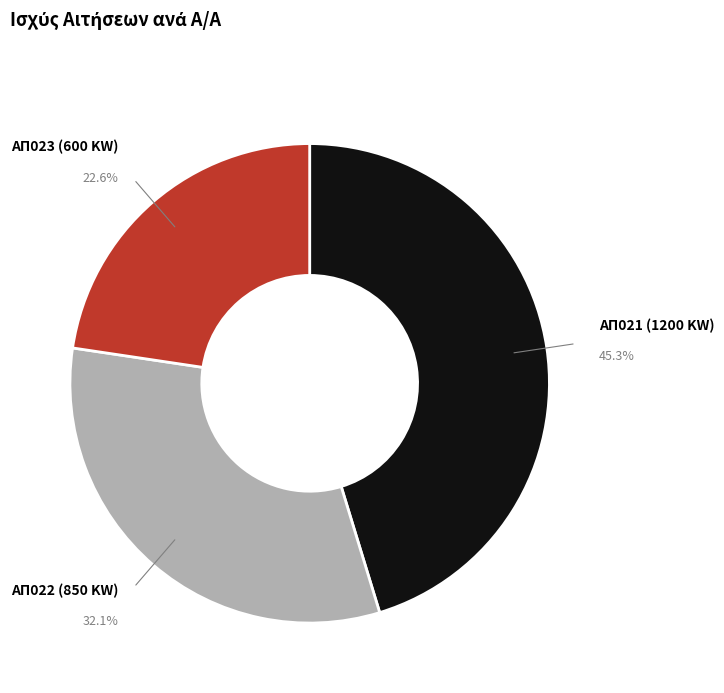

Approximately how many times larger is the value at ΑΠ021 (1200 KW) compared to ΑΠ022 (850 KW)?

1.4